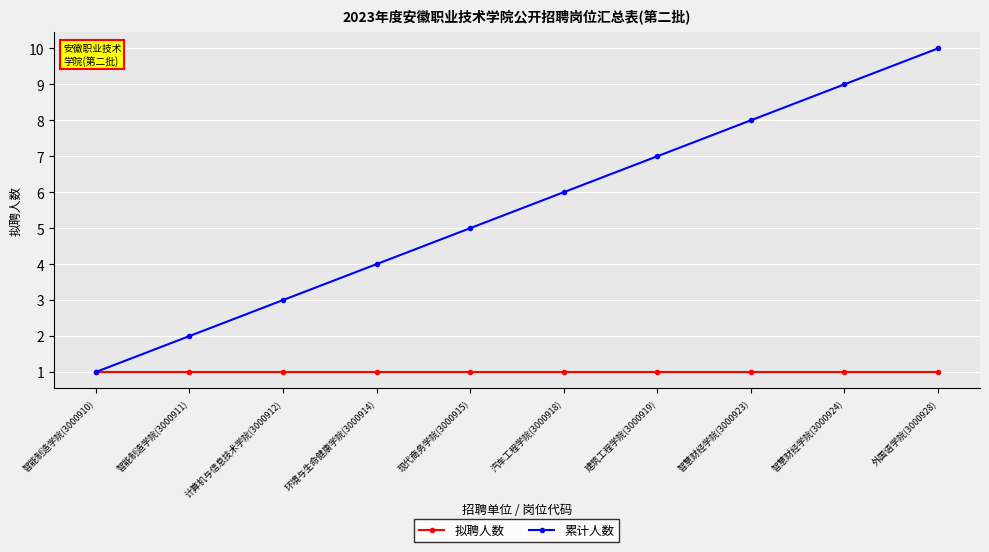

Is this an area chart (filled region under the line)?

No